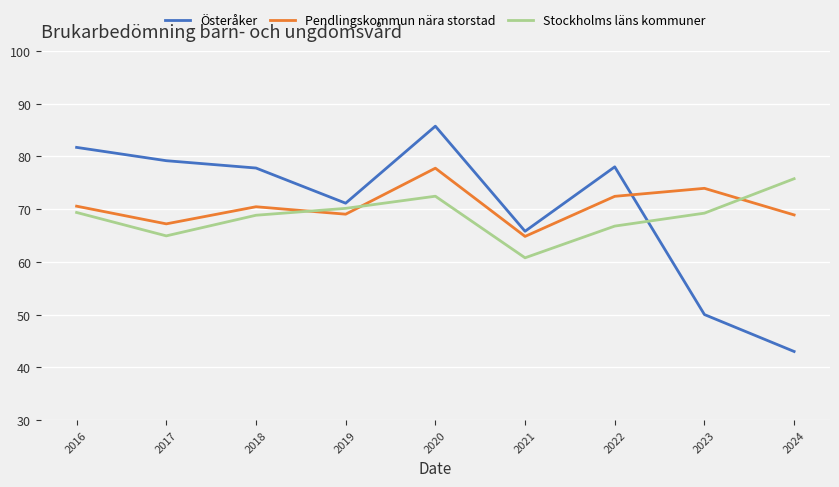

True or false: Österåker has a value of 88.3 at 2021.

False